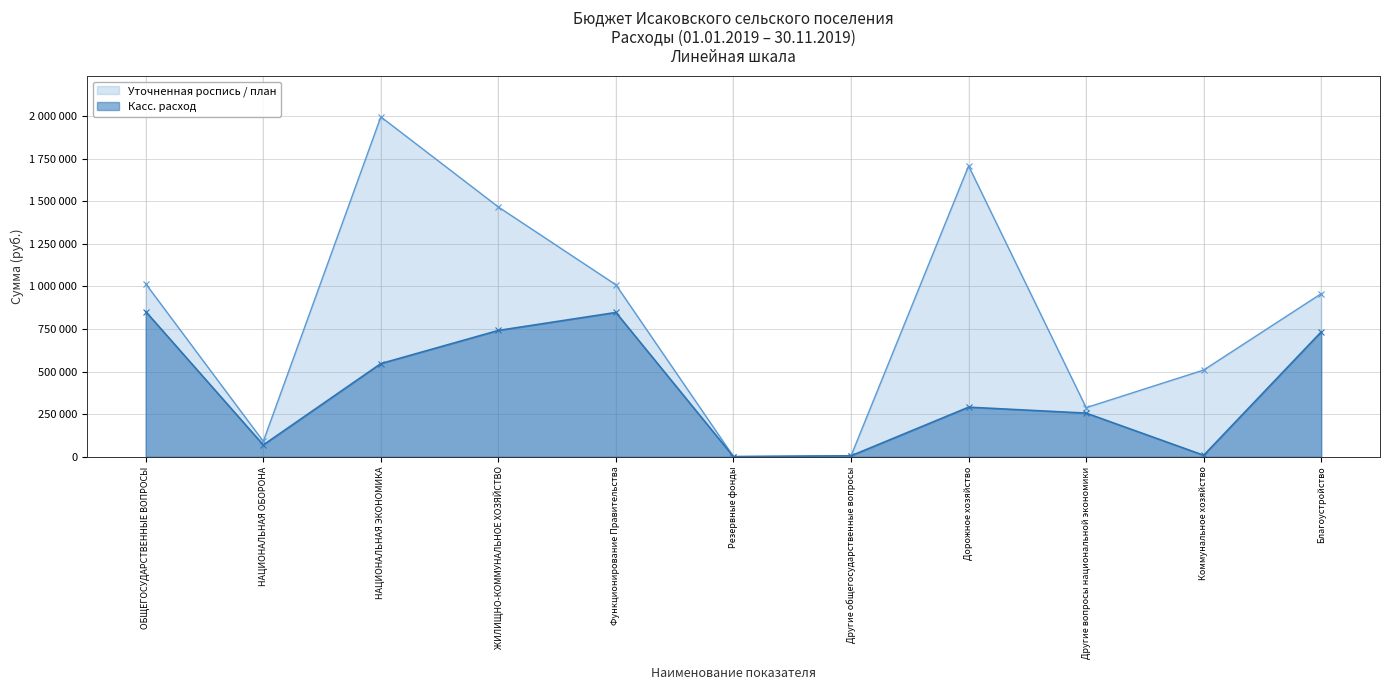

Reading left to right, what are all the values shown in this chart?

Уточненная роспись / план: 1015572.0	89970.0	1995787.3	1466474.0	1009372.0	1000.0	5200.0	1707787.3	288000.0	509000.0	957474.0
Касс. расход: 852185.6	68867.7	546752.4	741468.8	847055.1	0.0	5130.5	290821.4	255931.0	8264.0	733204.8